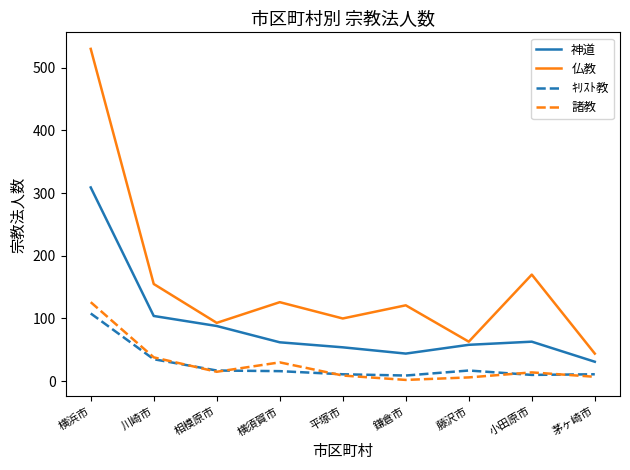

What is the difference between the maximum and minimum values in the 諸教 series?

124